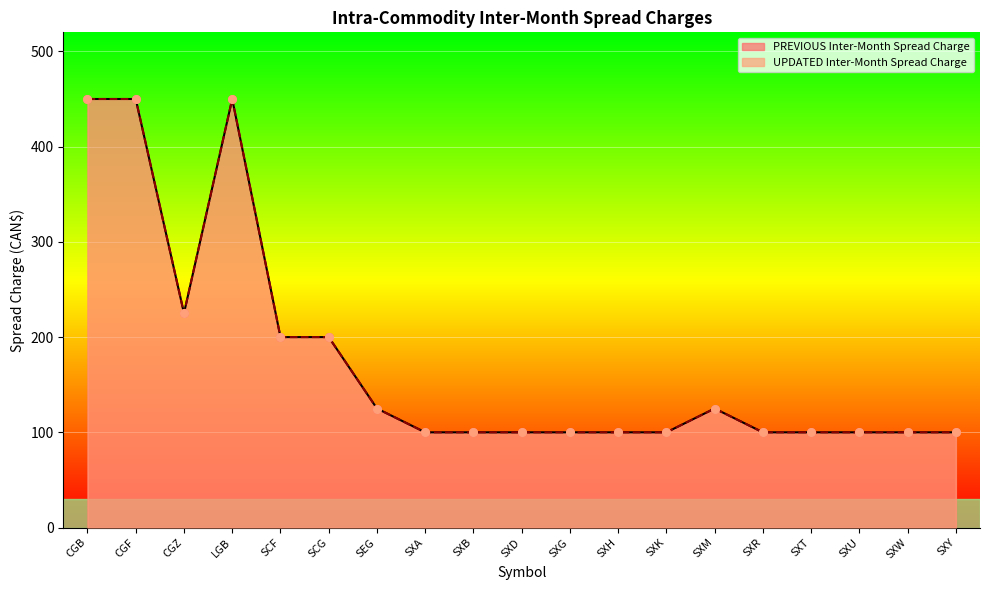

Is the value of PREVIOUS Inter-Month Spread Charge at SCG greater than the value of UPDATED Inter-Month Spread Charge at SXB?

Yes